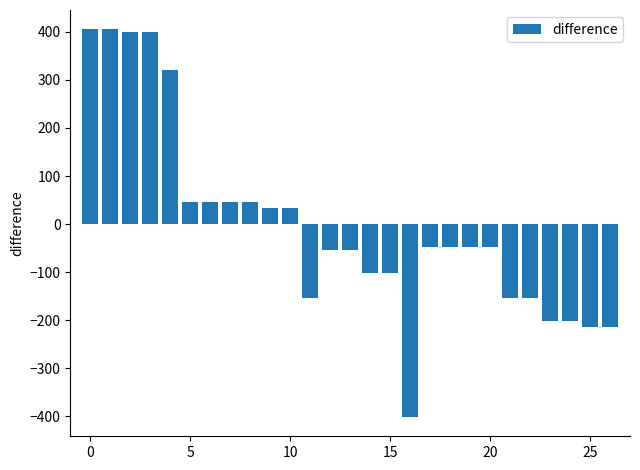

What is the smallest value displayed?

-401.0